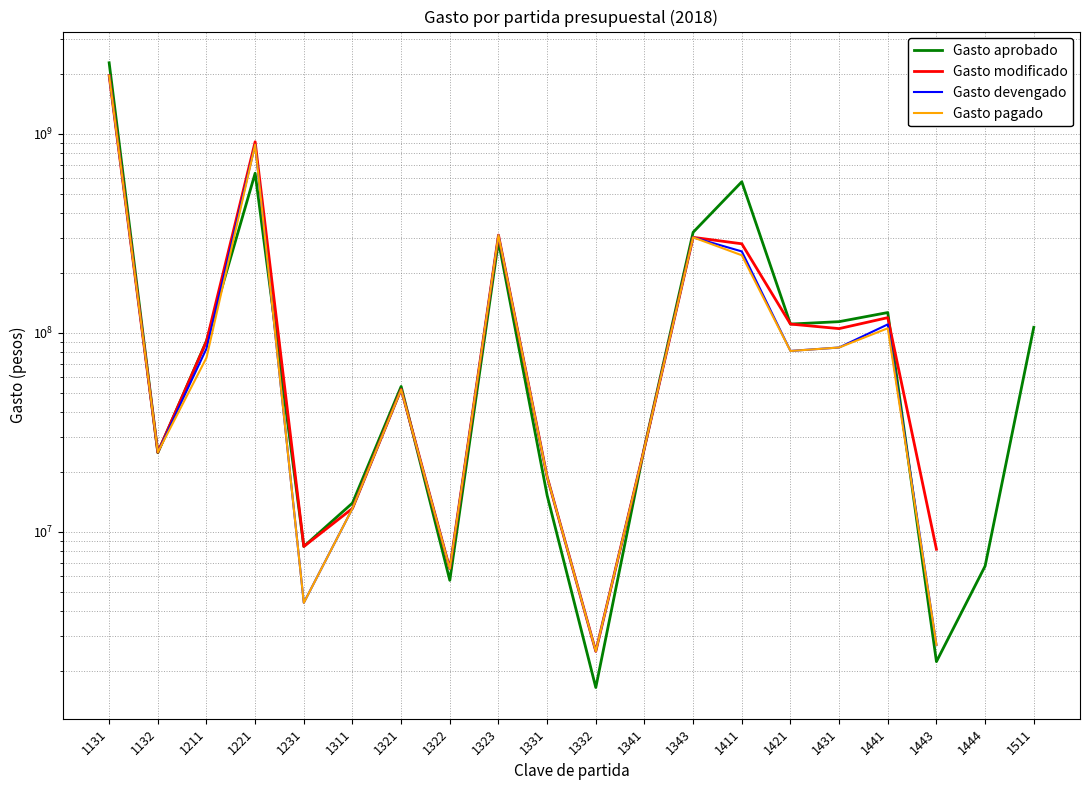

How many interior local peaks does the Gasto modificado series have?

5